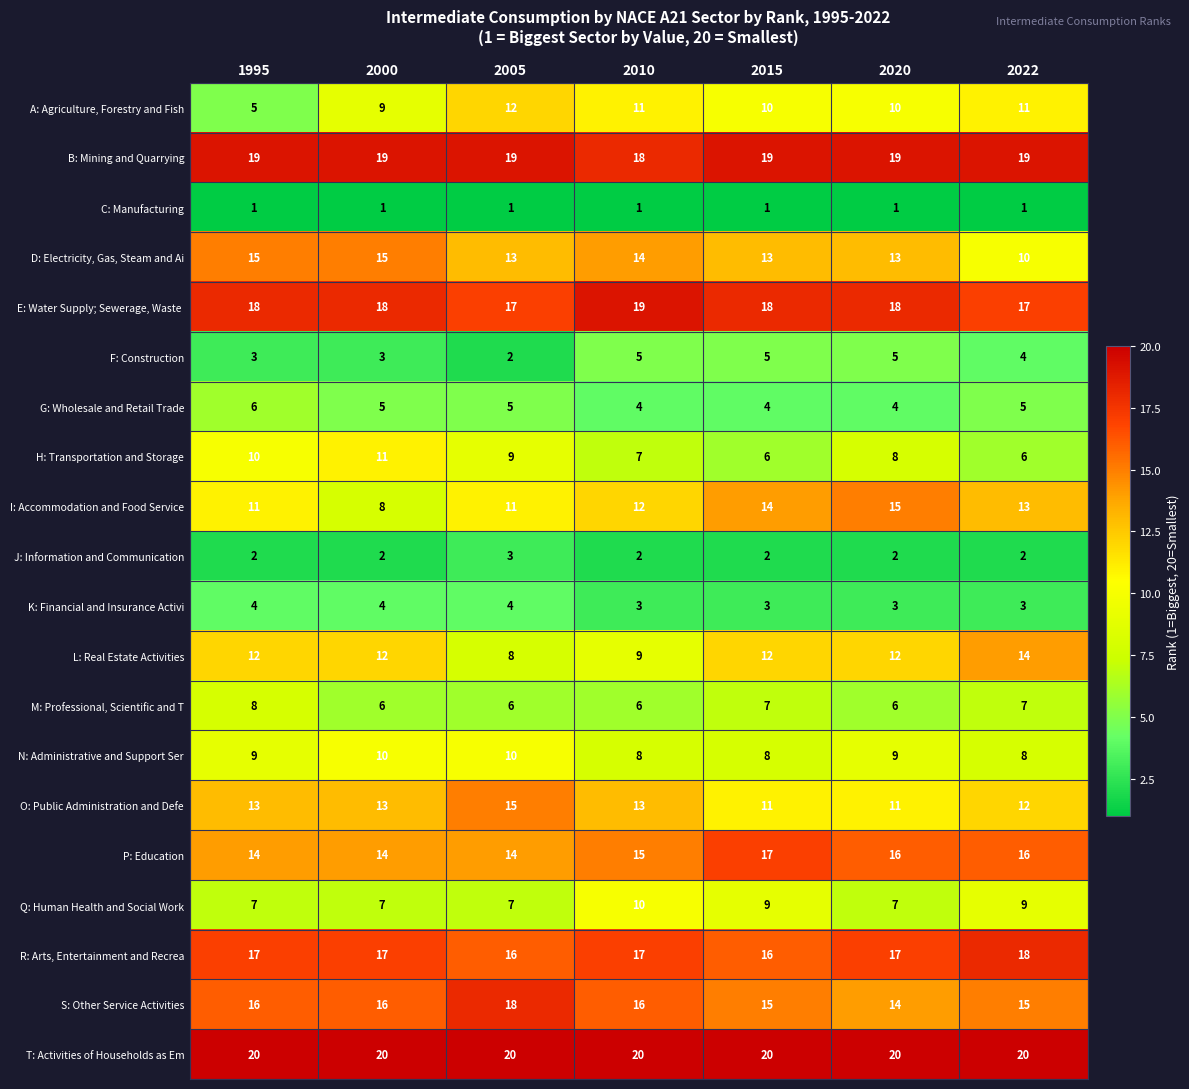

The value of D: Electricity, Gas, Steam and Ai at 2000 is 15. True or false?

True